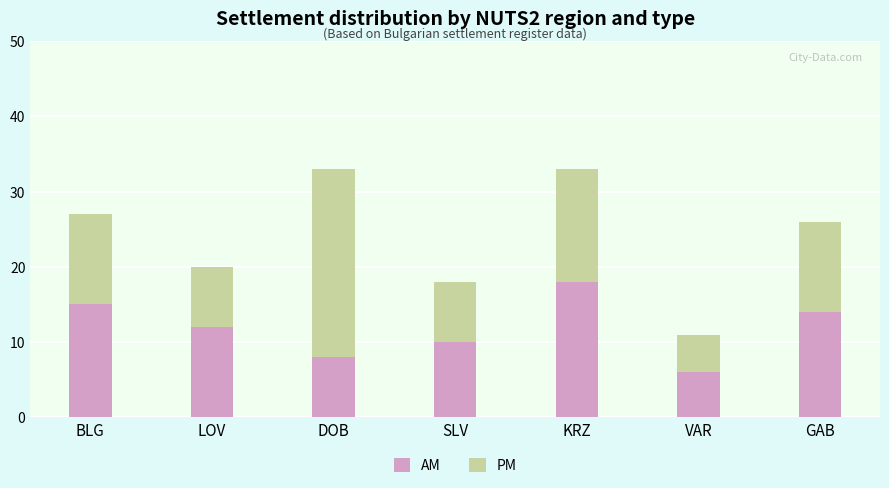

Reading left to right, list the values for the AM series.

15	12	8	10	18	6	14